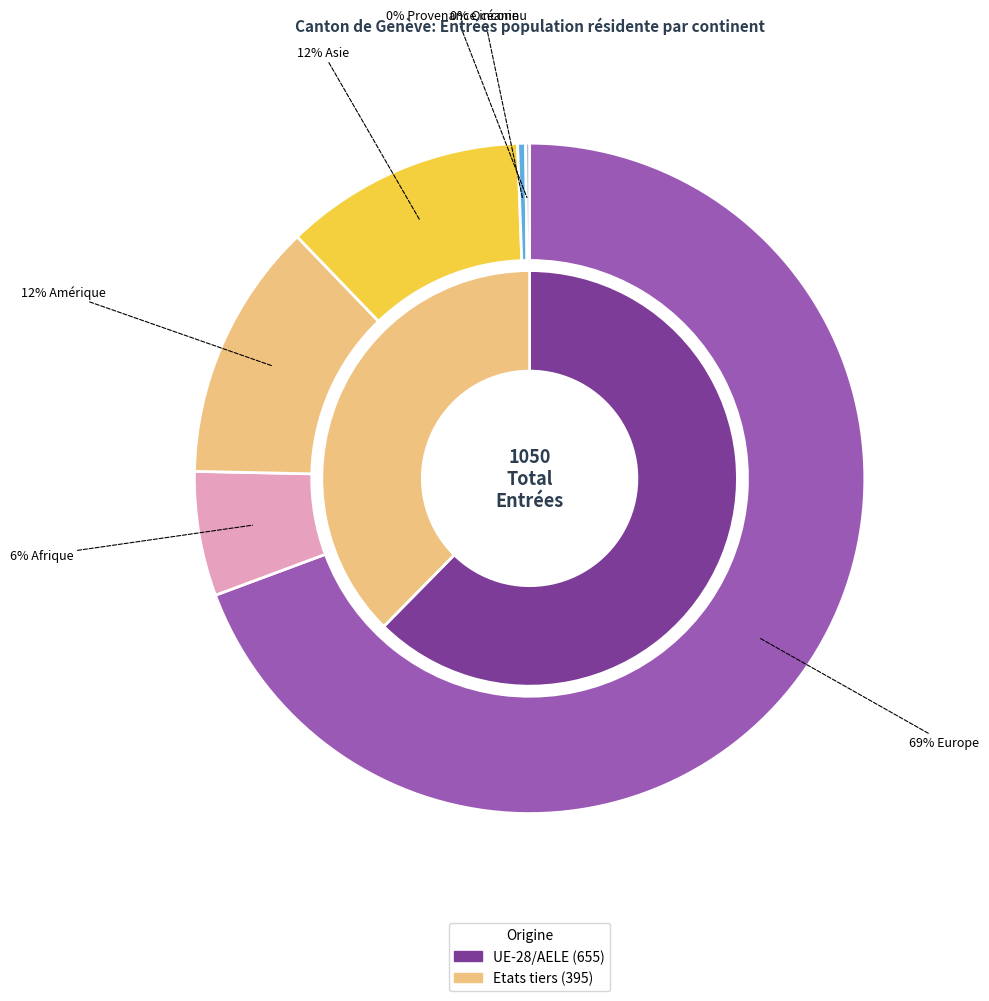

Is it true that Provenance inconnu is 0% of the pie?

True